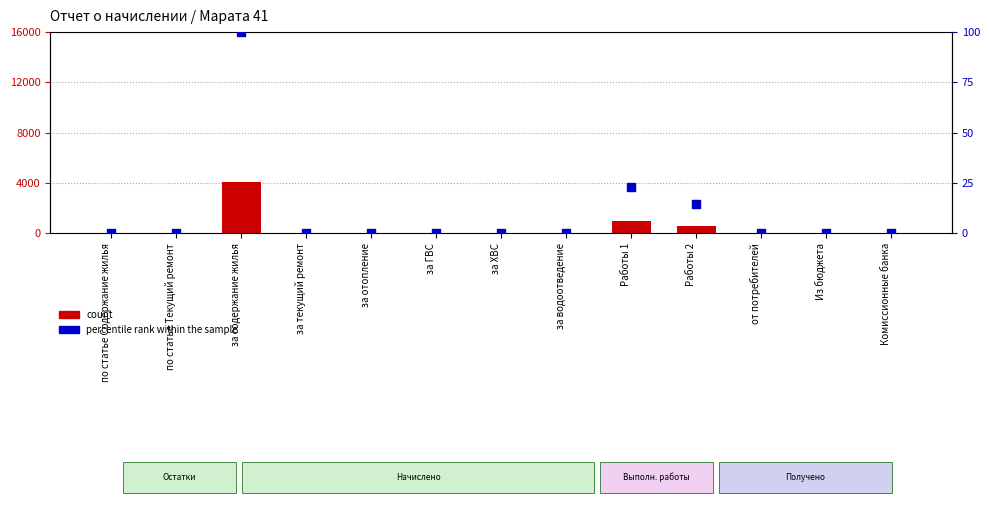

What are all the series names shown in the legend?

count, percentile rank within the sample